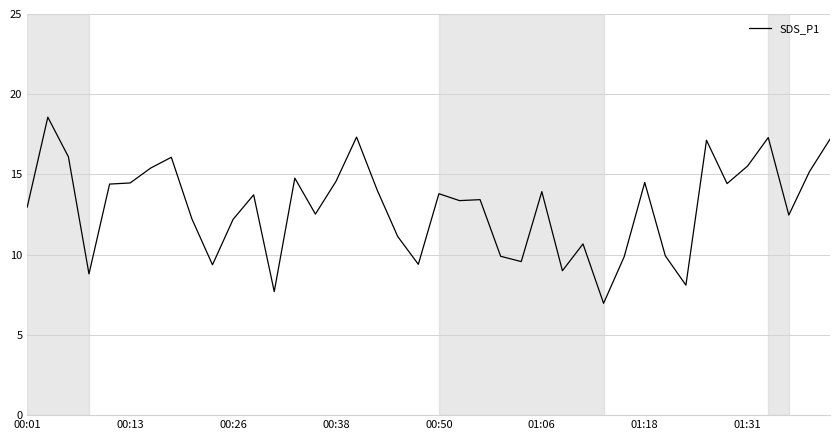

What is the difference between the maximum and minimum values?

11.6